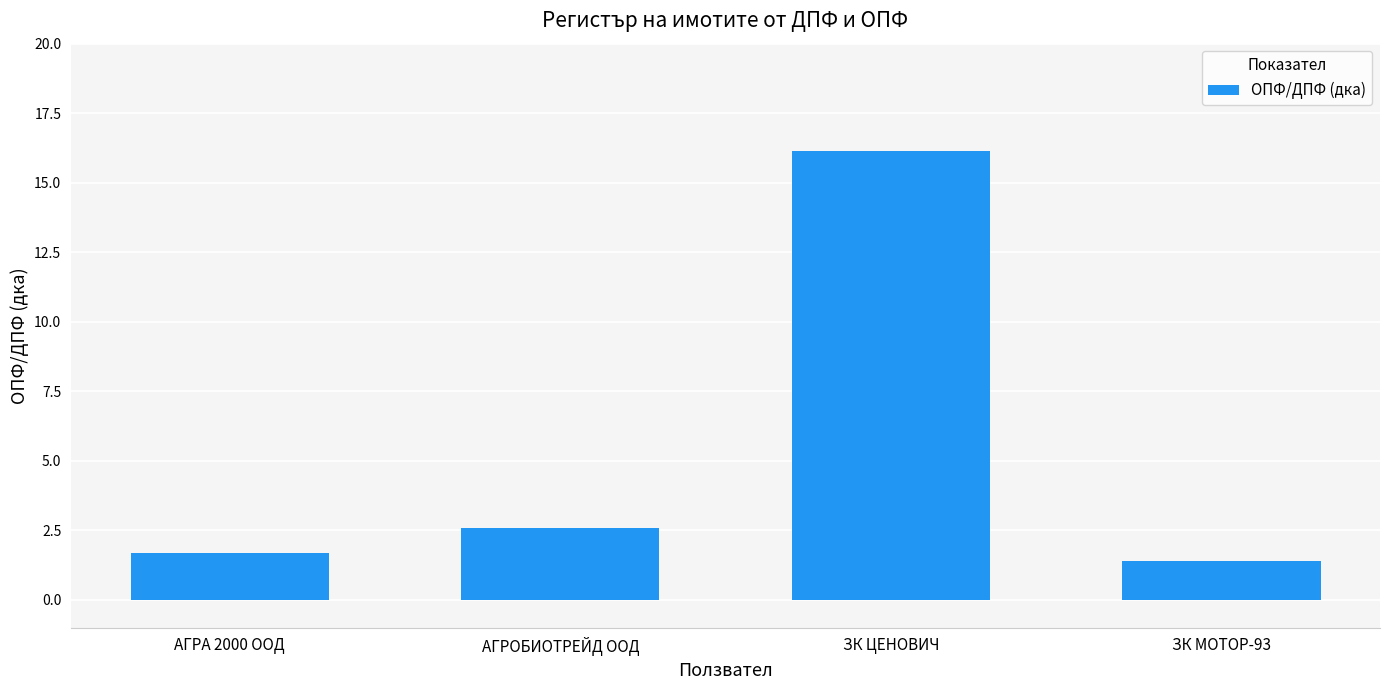

What is the change in value from АГРА 2000 ООД to ЗК МОТОР-93?

-0.3